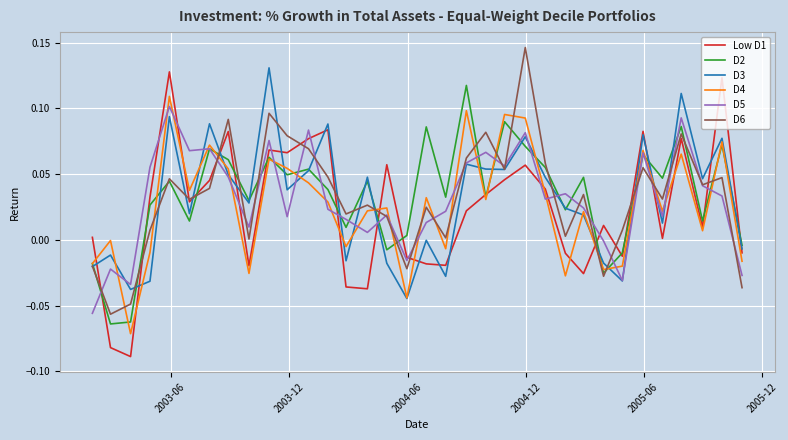

What is the difference between the second highest and second lowest values in the Low D1 series?

0.2